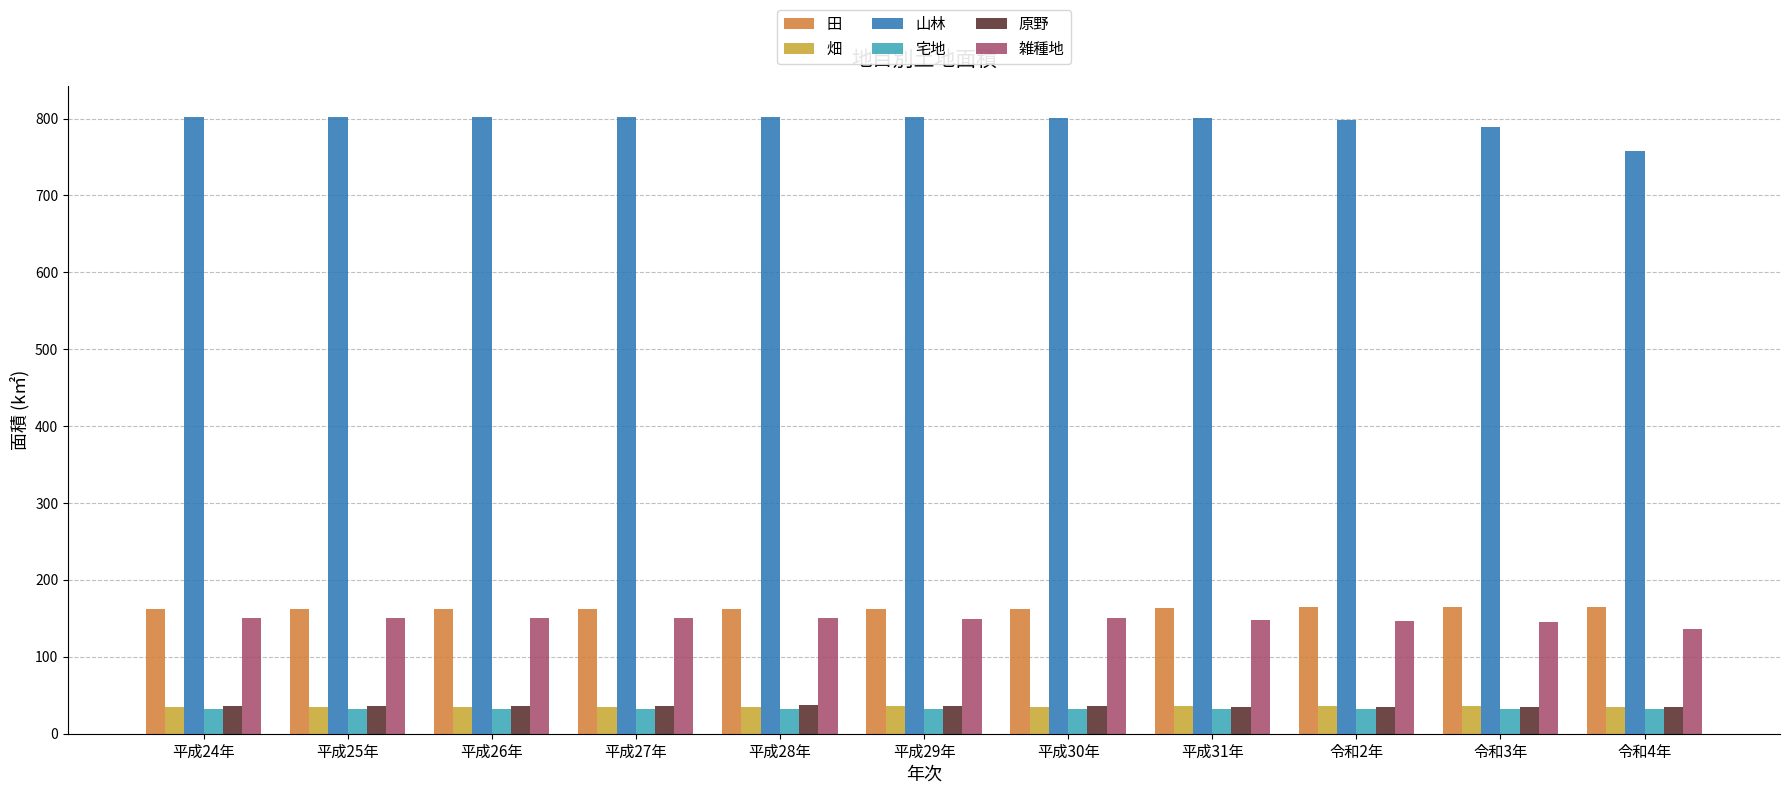

At how many categories does at least one series exceed 548?

11